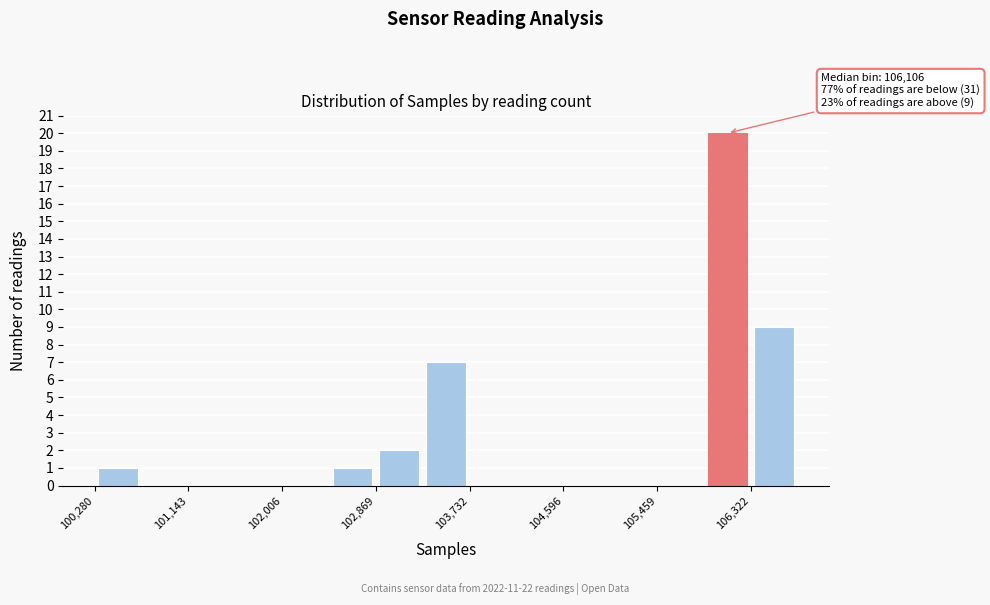

Over which range of the x-axis is the bar tallest?

105900 to 106300